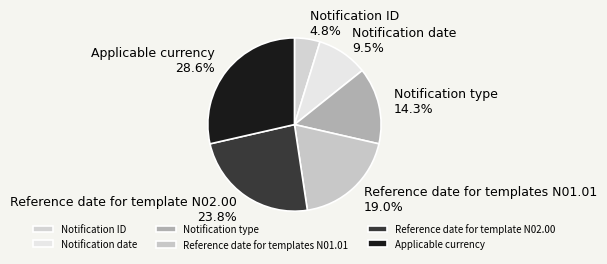

How many slices are in this pie chart?

6